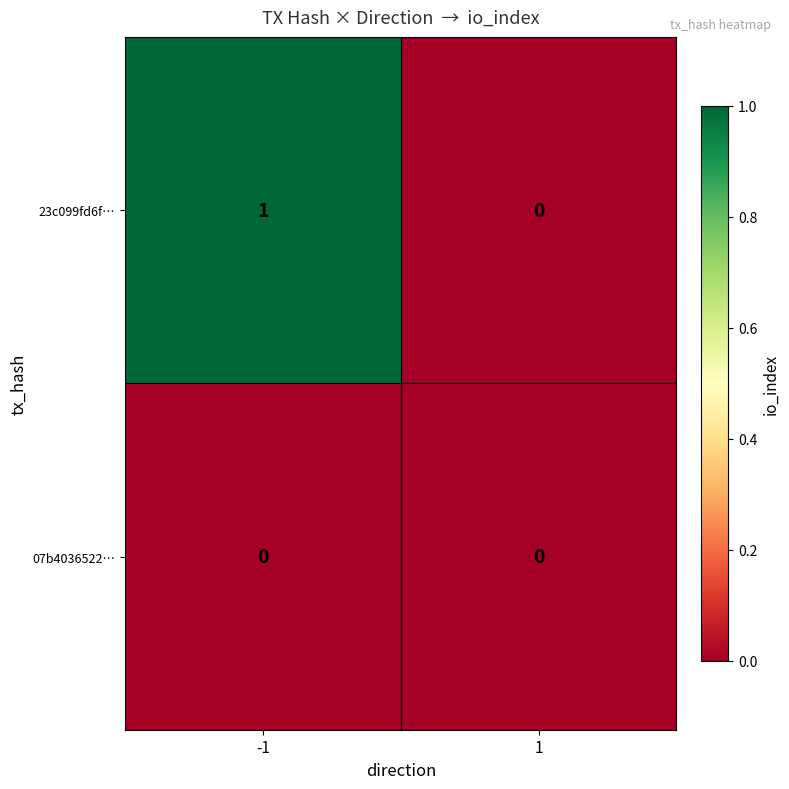

List the series in order of their overall mean, highest first.

23c099fd6f…, 07b4036522…